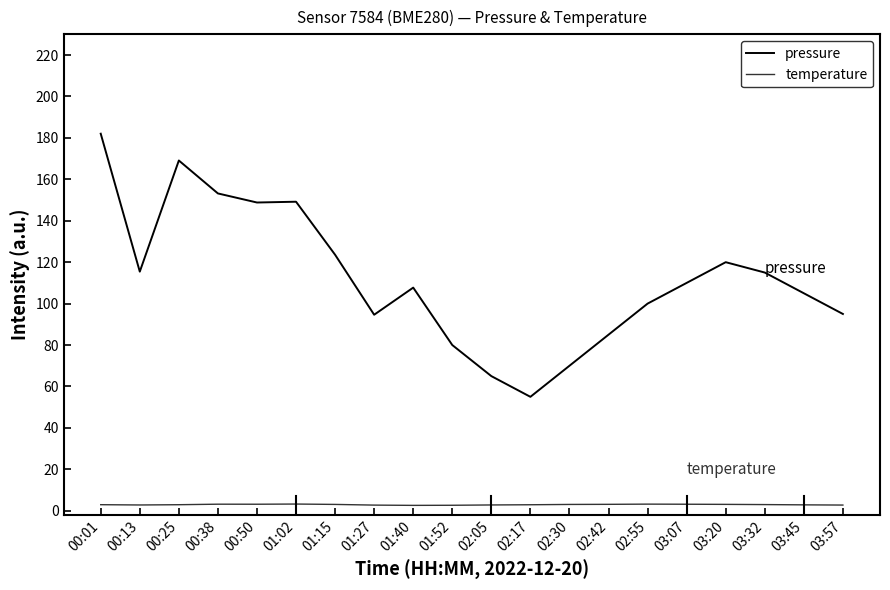

How many series are shown in this chart?

2